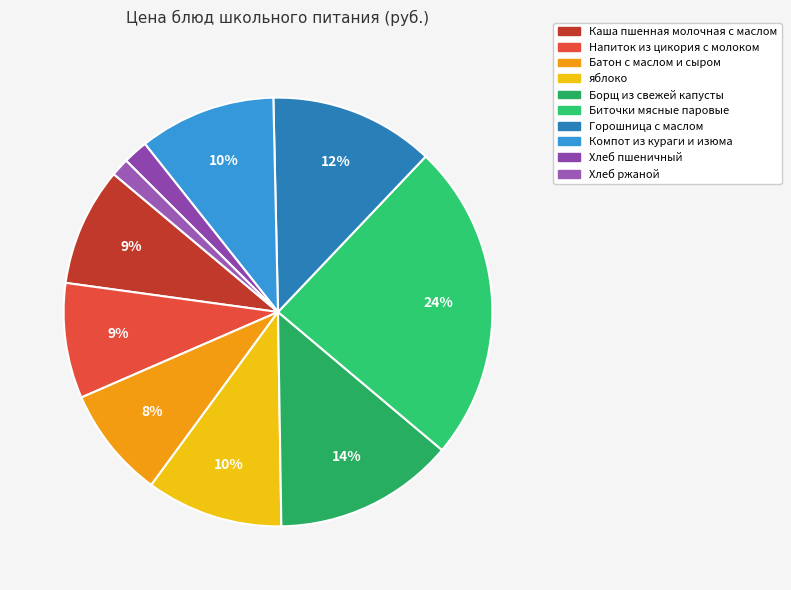

Count the number of slices in the pie.

10